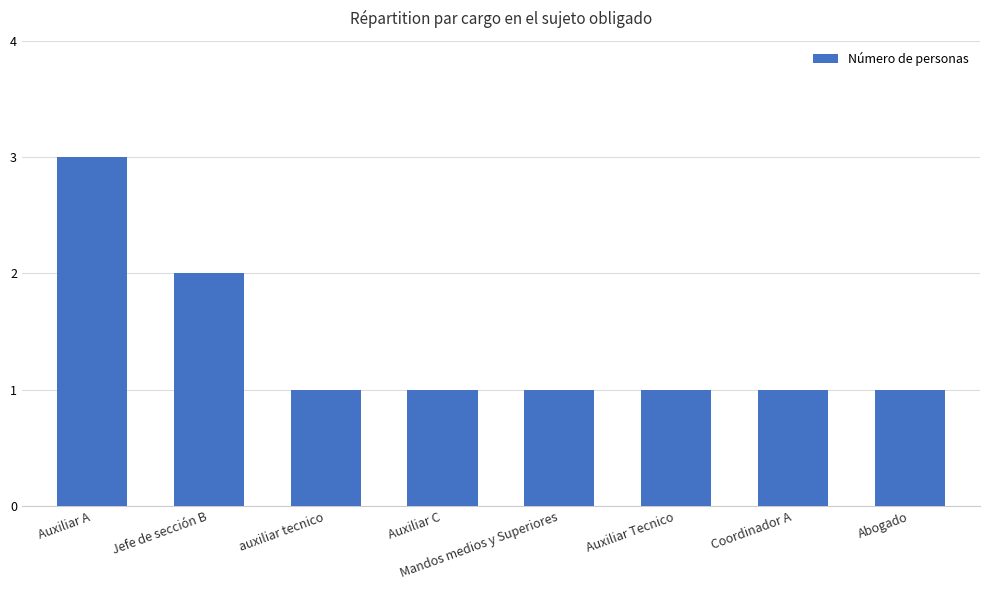

What is the sum of the values at Auxiliar Tecnico and Mandos medios y Superiores?

2